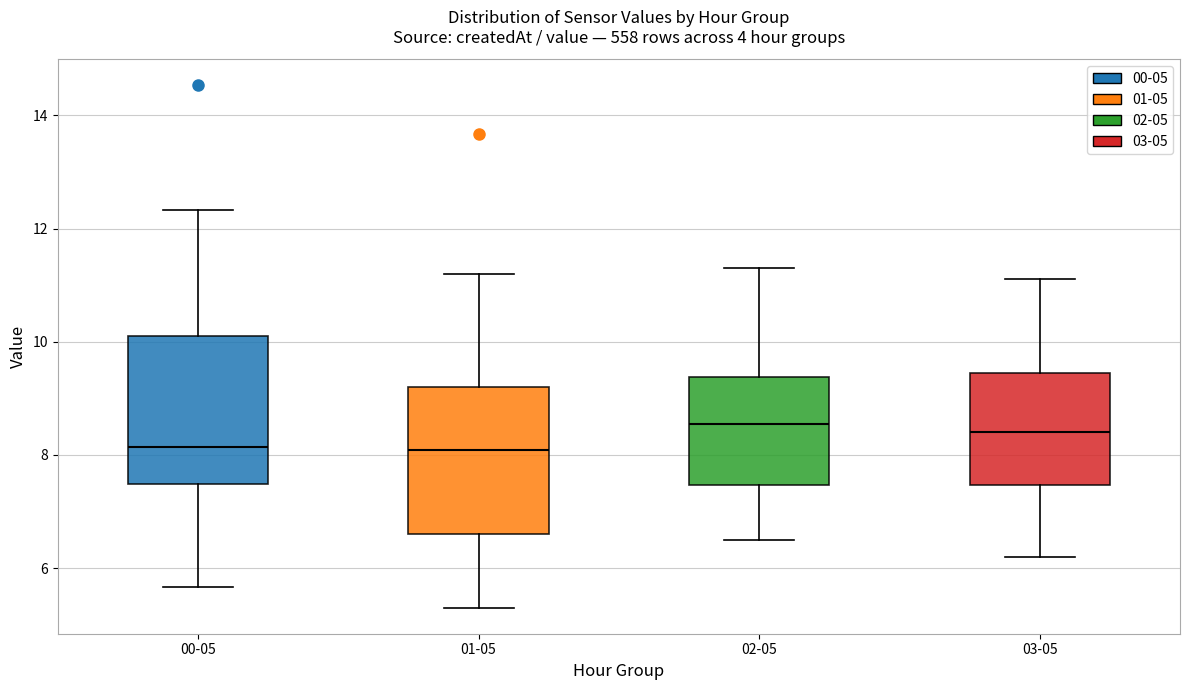

Reading left to right, read every box against the y-axis: the position of its median line, the range the box covers, and the ends of its whiskers. The values are not printed on the chart, so give them approximately, as read against the axis.

00-05: median 8.2, box 7.4 to 10.2, whiskers 5.6 to 12.4
01-05: median 8.0, box 6.6 to 9.2, whiskers 5.4 to 11.2
02-05: median 8.6, box 7.4 to 9.4, whiskers 6.6 to 11.4
03-05: median 8.4, box 7.4 to 9.4, whiskers 6.2 to 11.2